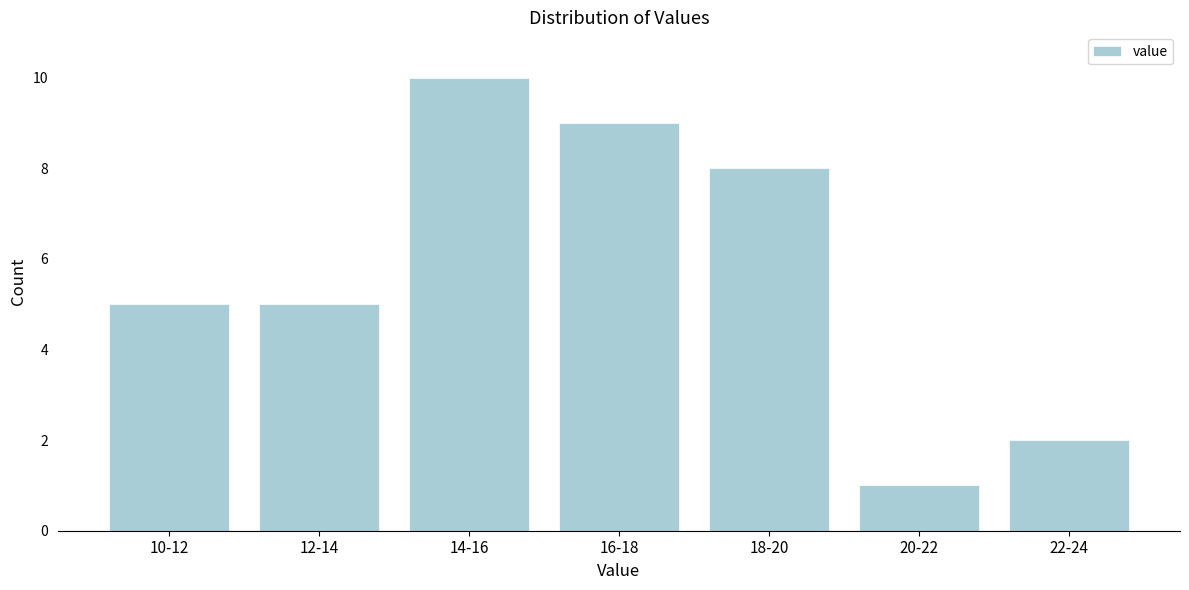

Reading left to right, what are all the values shown in this chart?

5	5	10	9	8	1	2